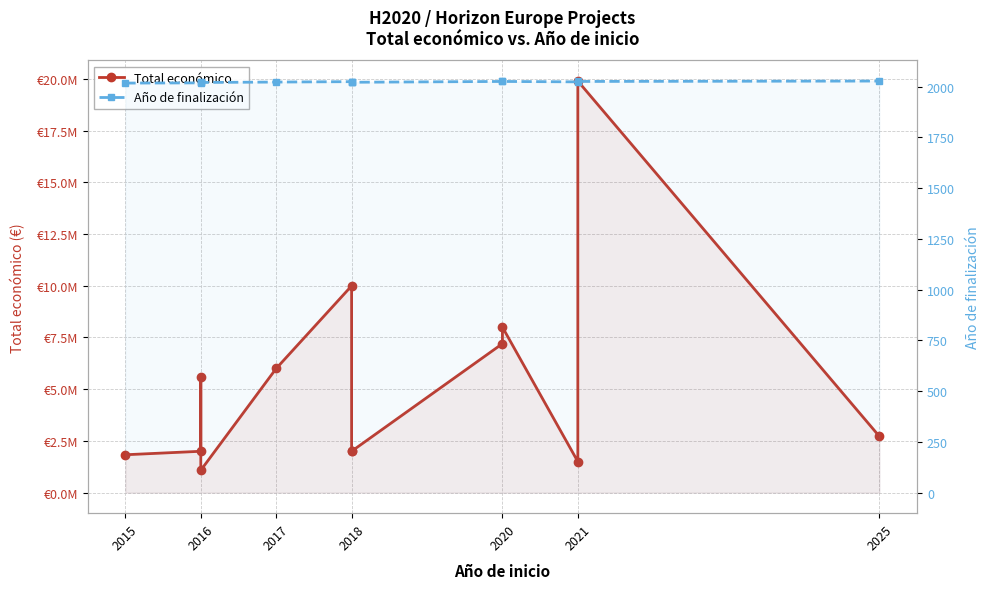

How many distinct data groups are displayed?

2